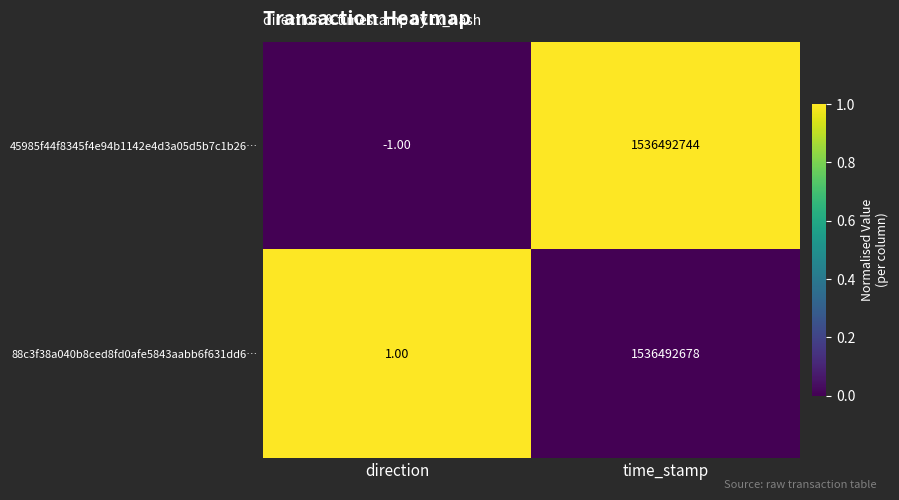

At time_stamp, list the series in order from largest to smallest.

45985f44f8345f4e94b1142e4d3a05d5b7c1b26…, 88c3f38a040b8ced8fd0afe5843aabb6f631dd6…